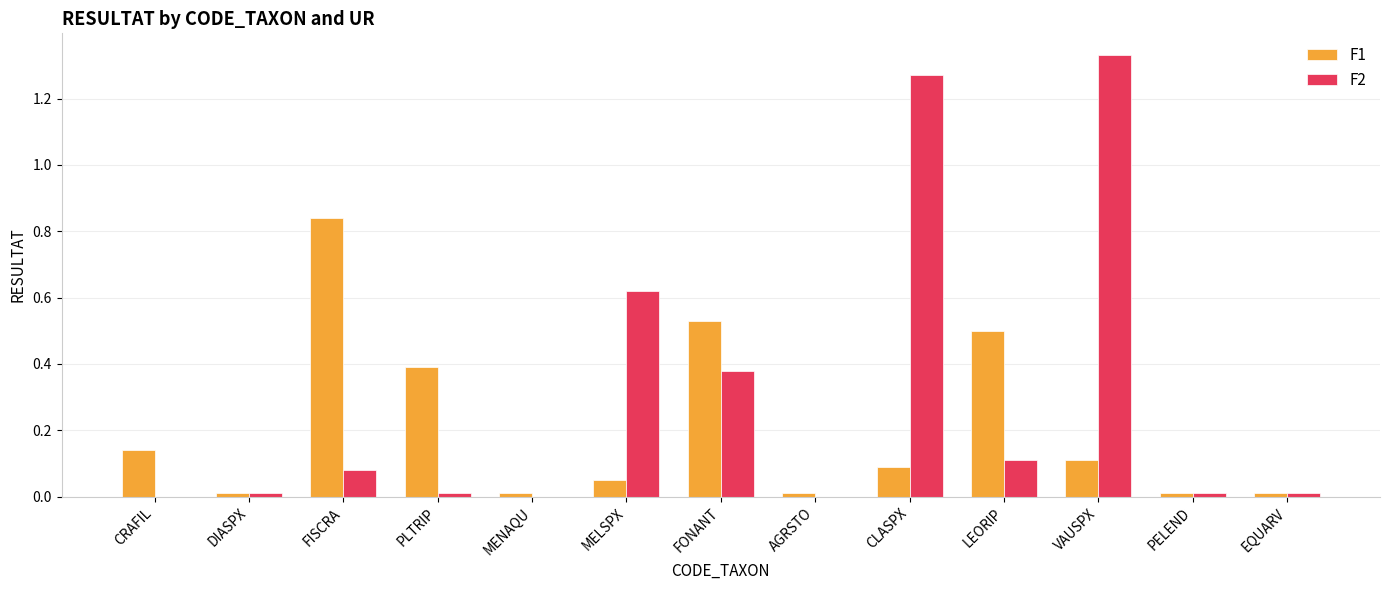

What is the total value across all series at CLASPX?

1.4